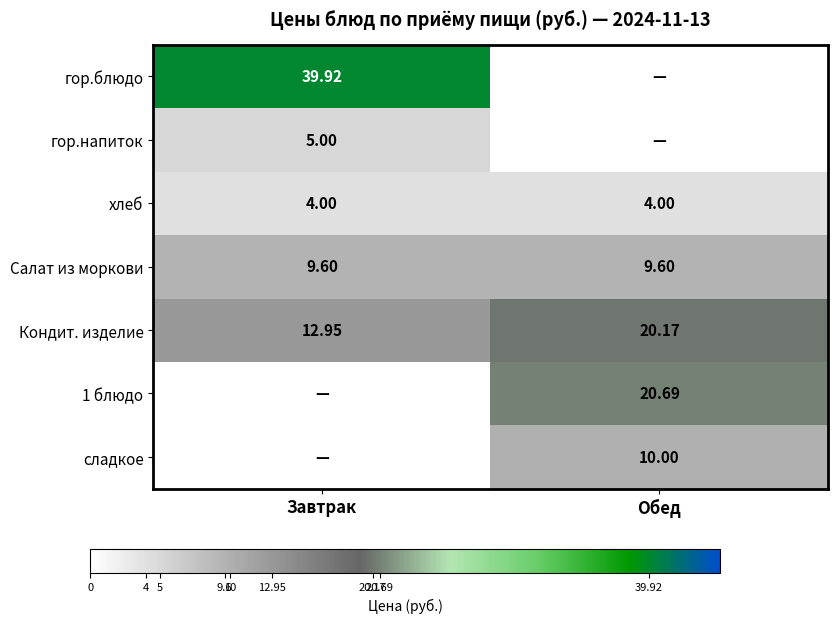

Is the value of Салат из моркови at Обед greater than the value of Кондит. изделие at Обед?

No